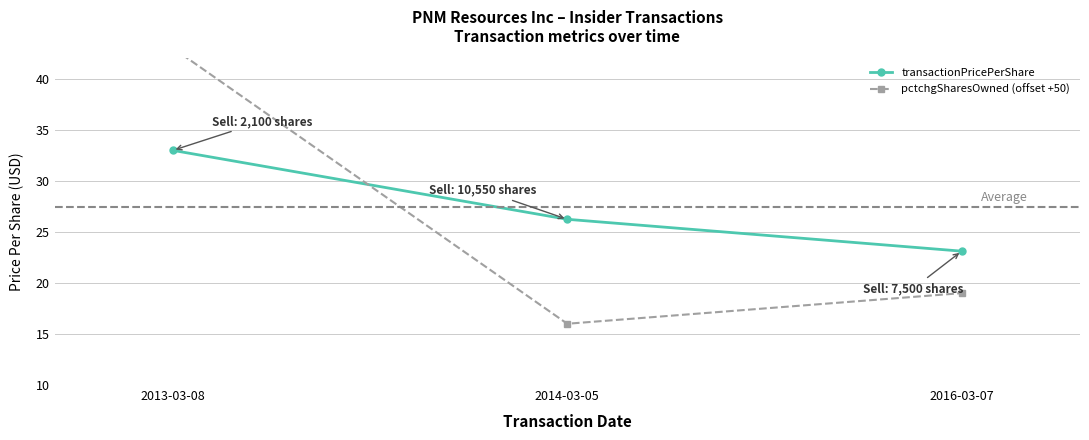

Reading right to left, transcribe all the data shown in this chart.

transactionPricePerShare: 2016-03-07=23.1	2014-03-05=26.2	2013-03-08=33.0
pctchgSharesOwned (offset +50): 2016-03-07=19.0	2014-03-05=16.0	2013-03-08=43.0